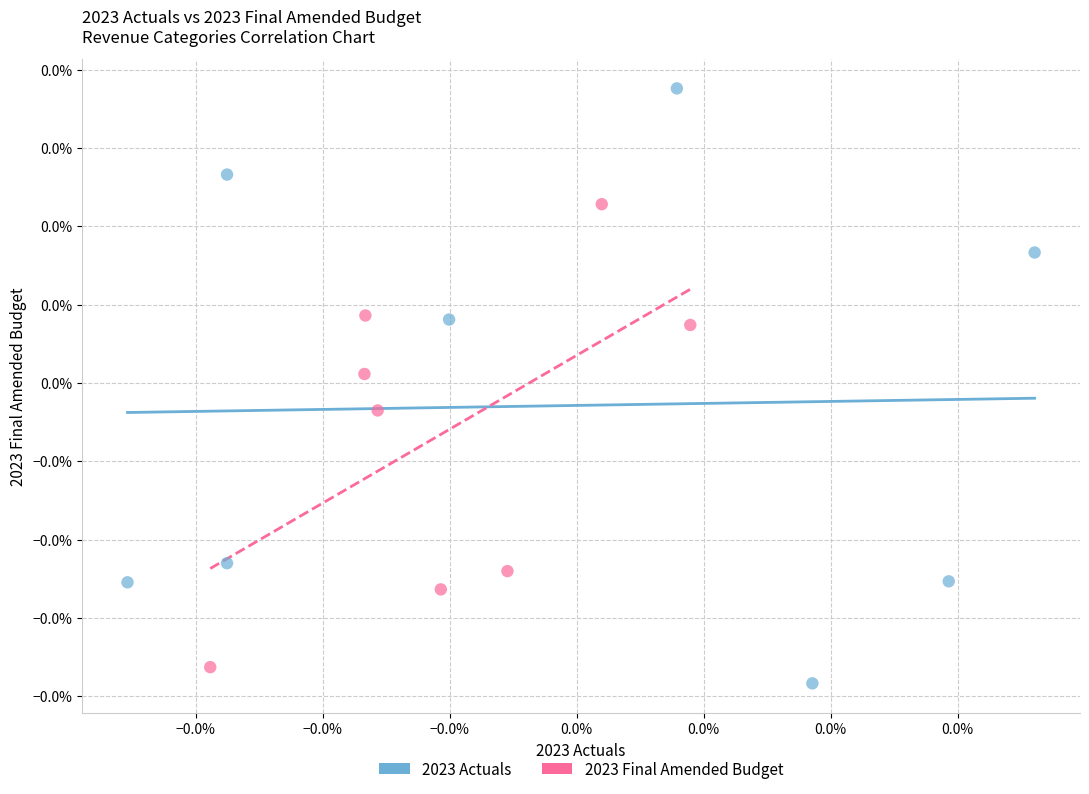

Which series reaches the minimum Y coordinate?

2023 Actuals